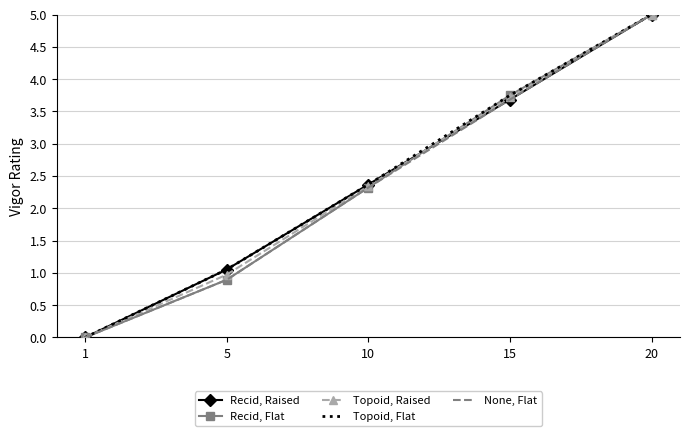

Is the value of Recid, Flat at 5 greater than the value of Topoid, Raised at 15?

No